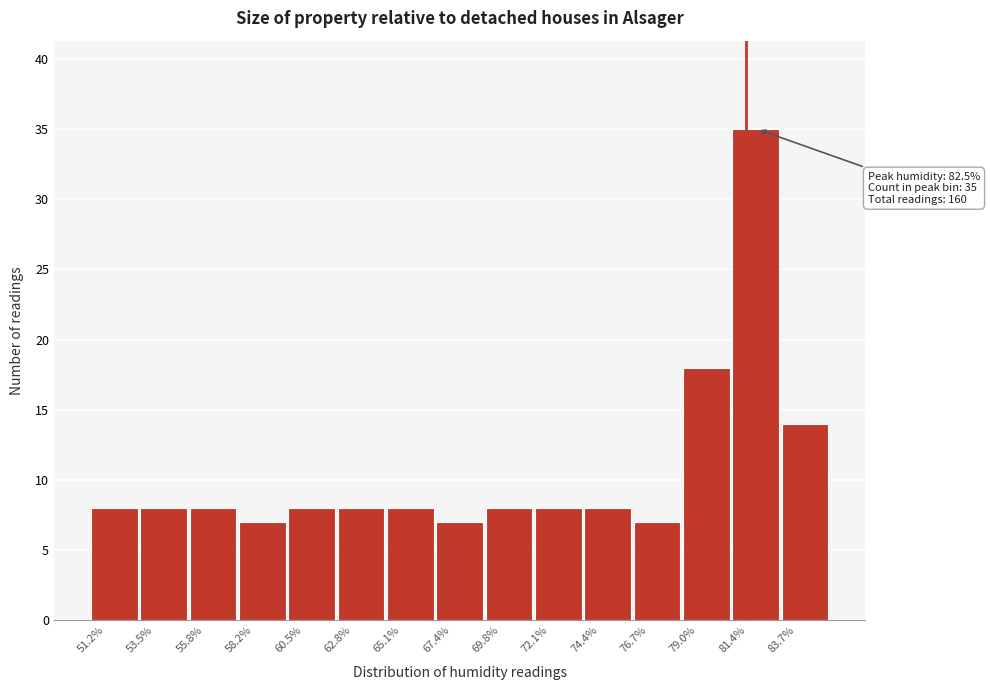

Over which range of the x-axis is the bar tallest?

81.5 to 83.5